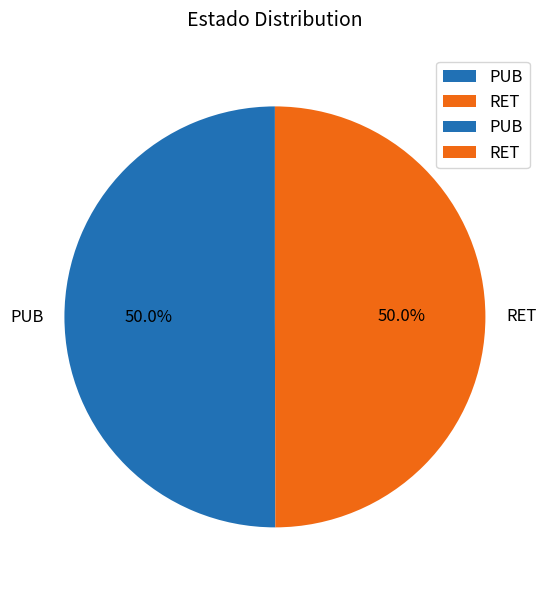

Is the sum of RET and PUB greater than half?

Yes